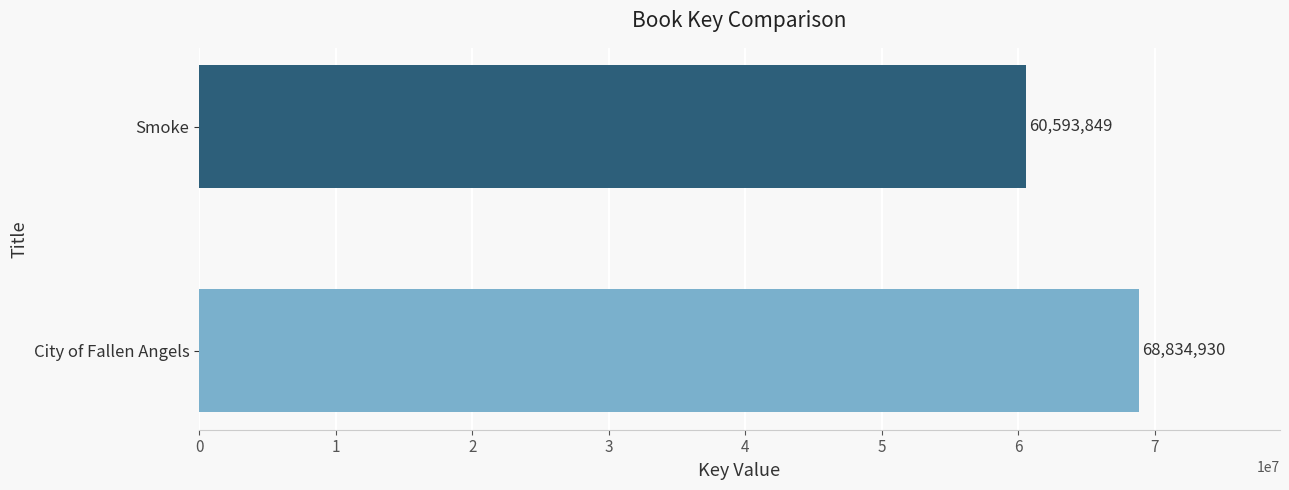

Count the number of data series in this chart.

1